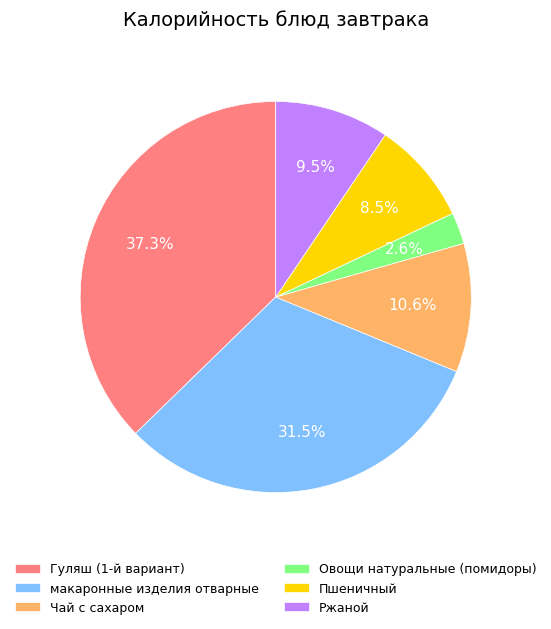

Is the sum of макаронные изделия отварные and Чай с сахаром greater than half?

No